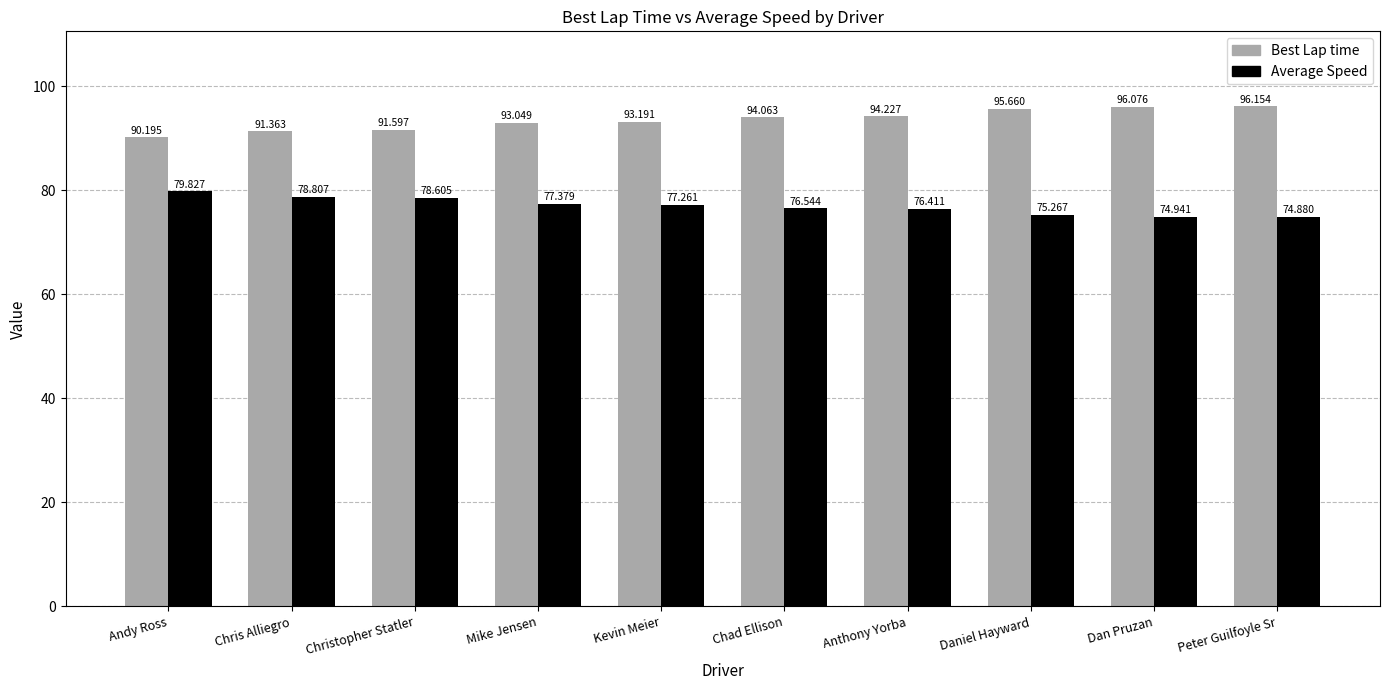

At how many categories does at least one series exceed 88?

10